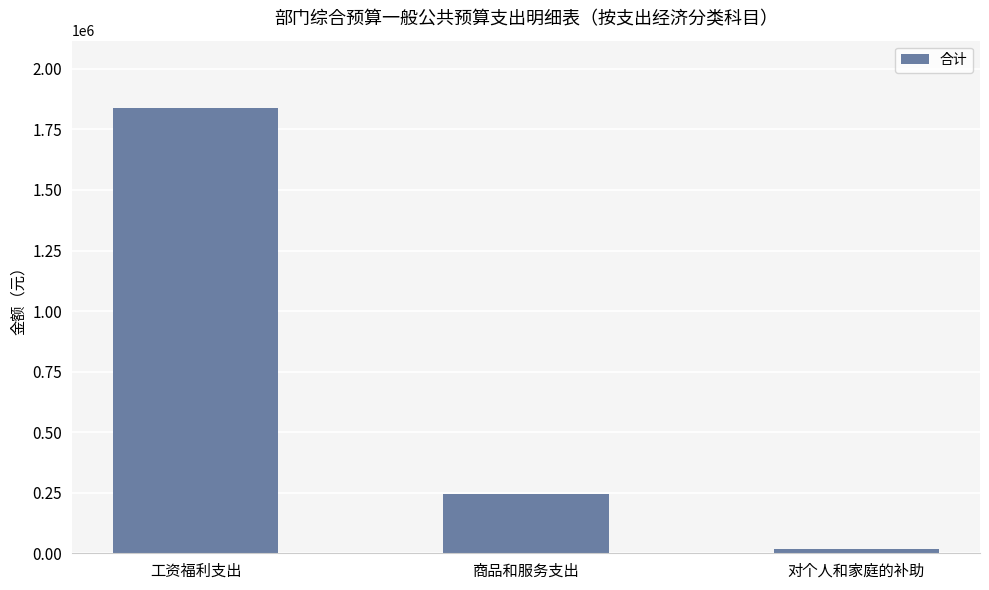

What value does the data have at 工资福利支出?

1840413.8